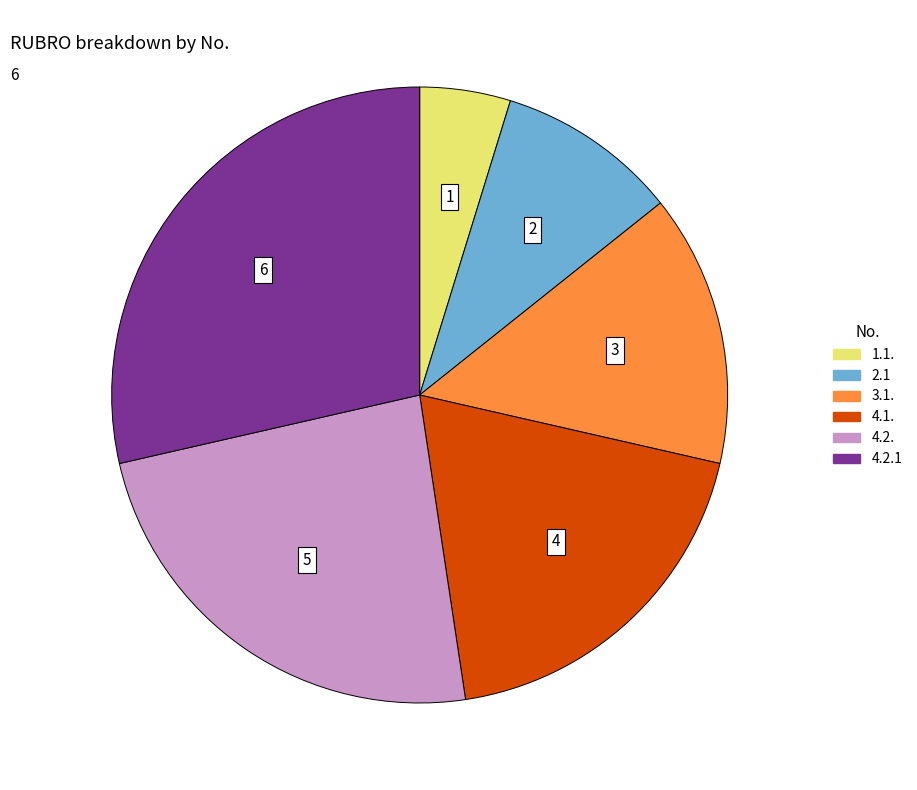

Is there any slice that represents more than half of the pie?

No